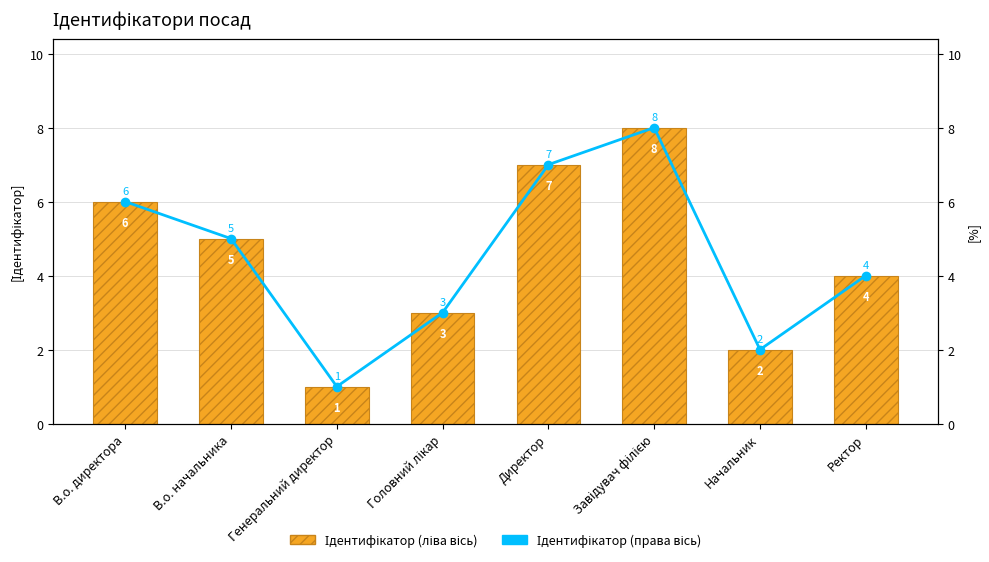

What is the sum of the Ідентифікатор (ліва вісь) values at Начальник and Генеральний директор?

3